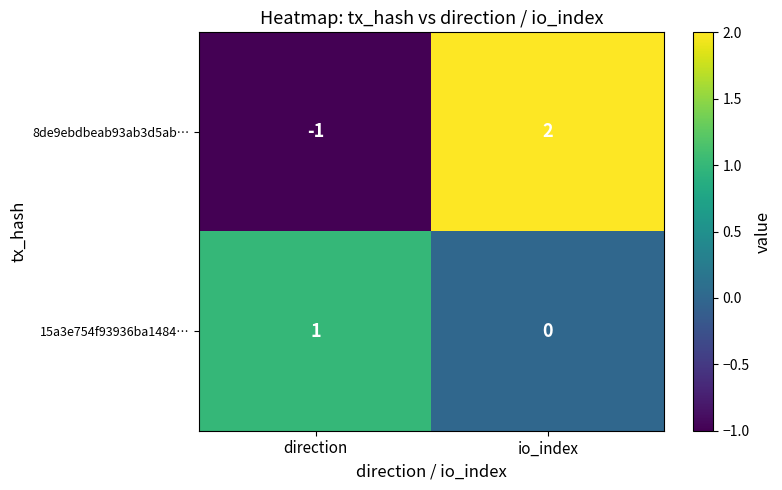

List the series in order of their peak value, highest first.

8de9ebdbeab93ab3d5ab…, 15a3e754f93936ba1484…